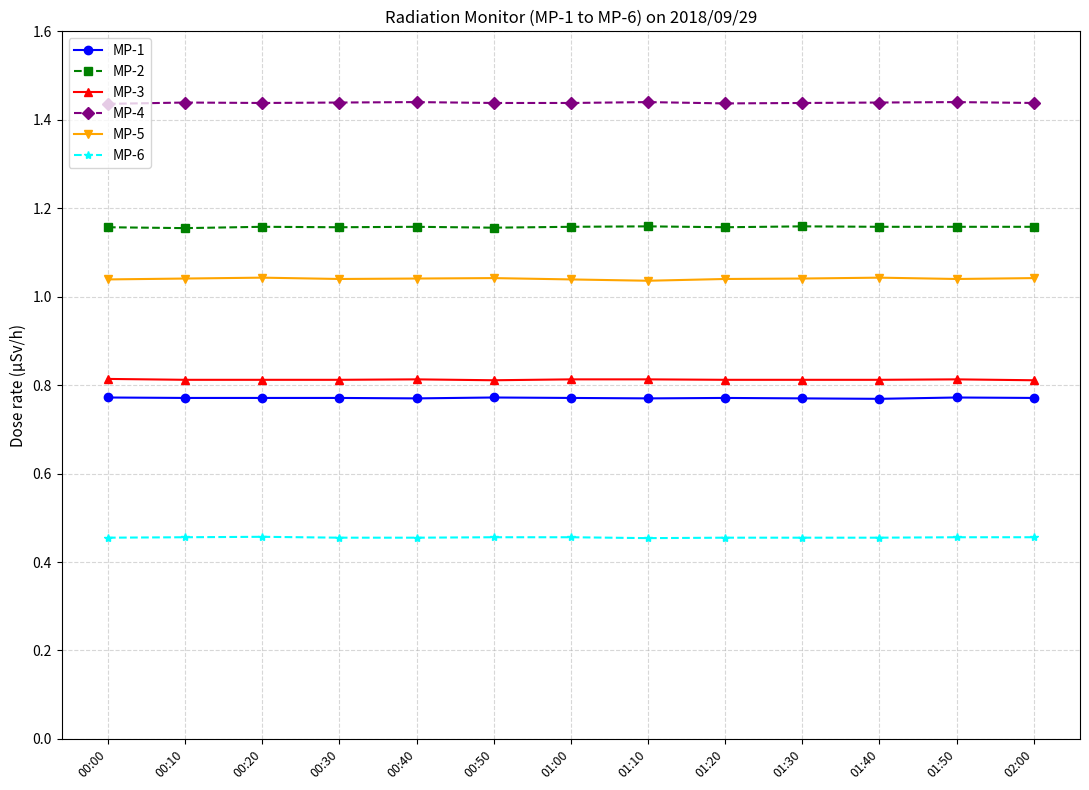

At 01:40, list the series in order from smallest to largest.

MP-6, MP-1, MP-3, MP-5, MP-2, MP-4